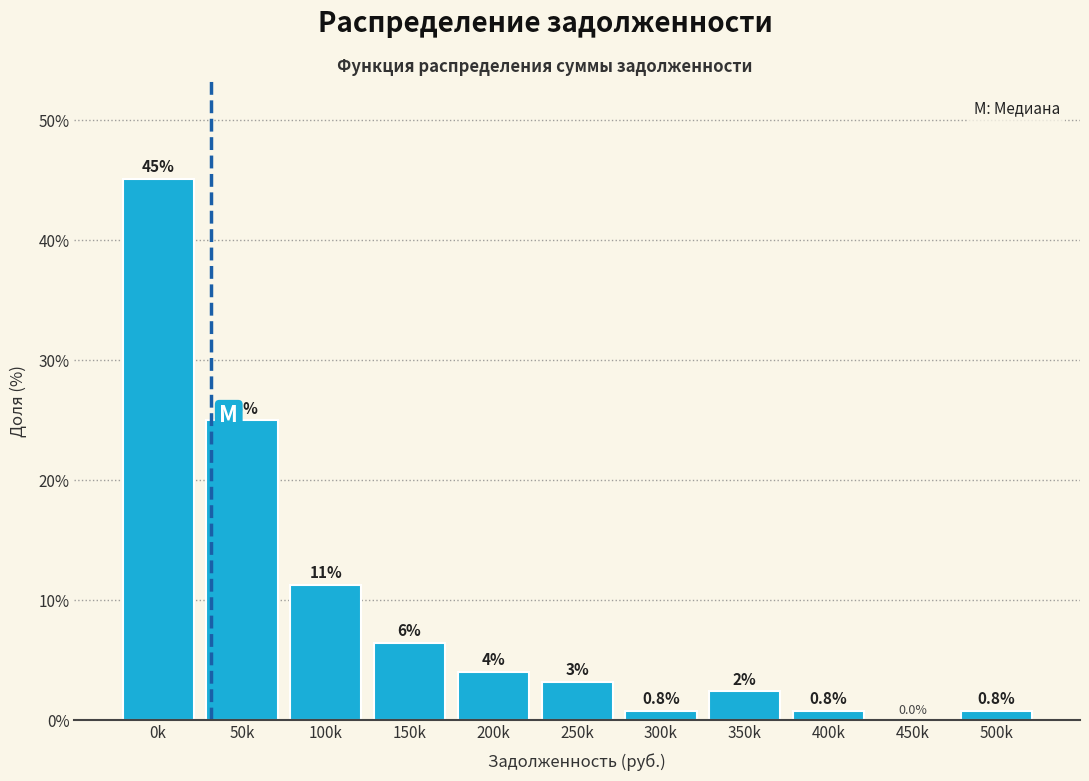

At which category does the chart reach its peak across all series?

0k